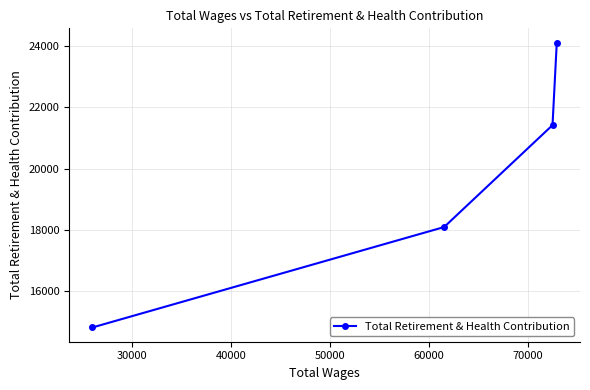

What is the greatest value displayed?

24121